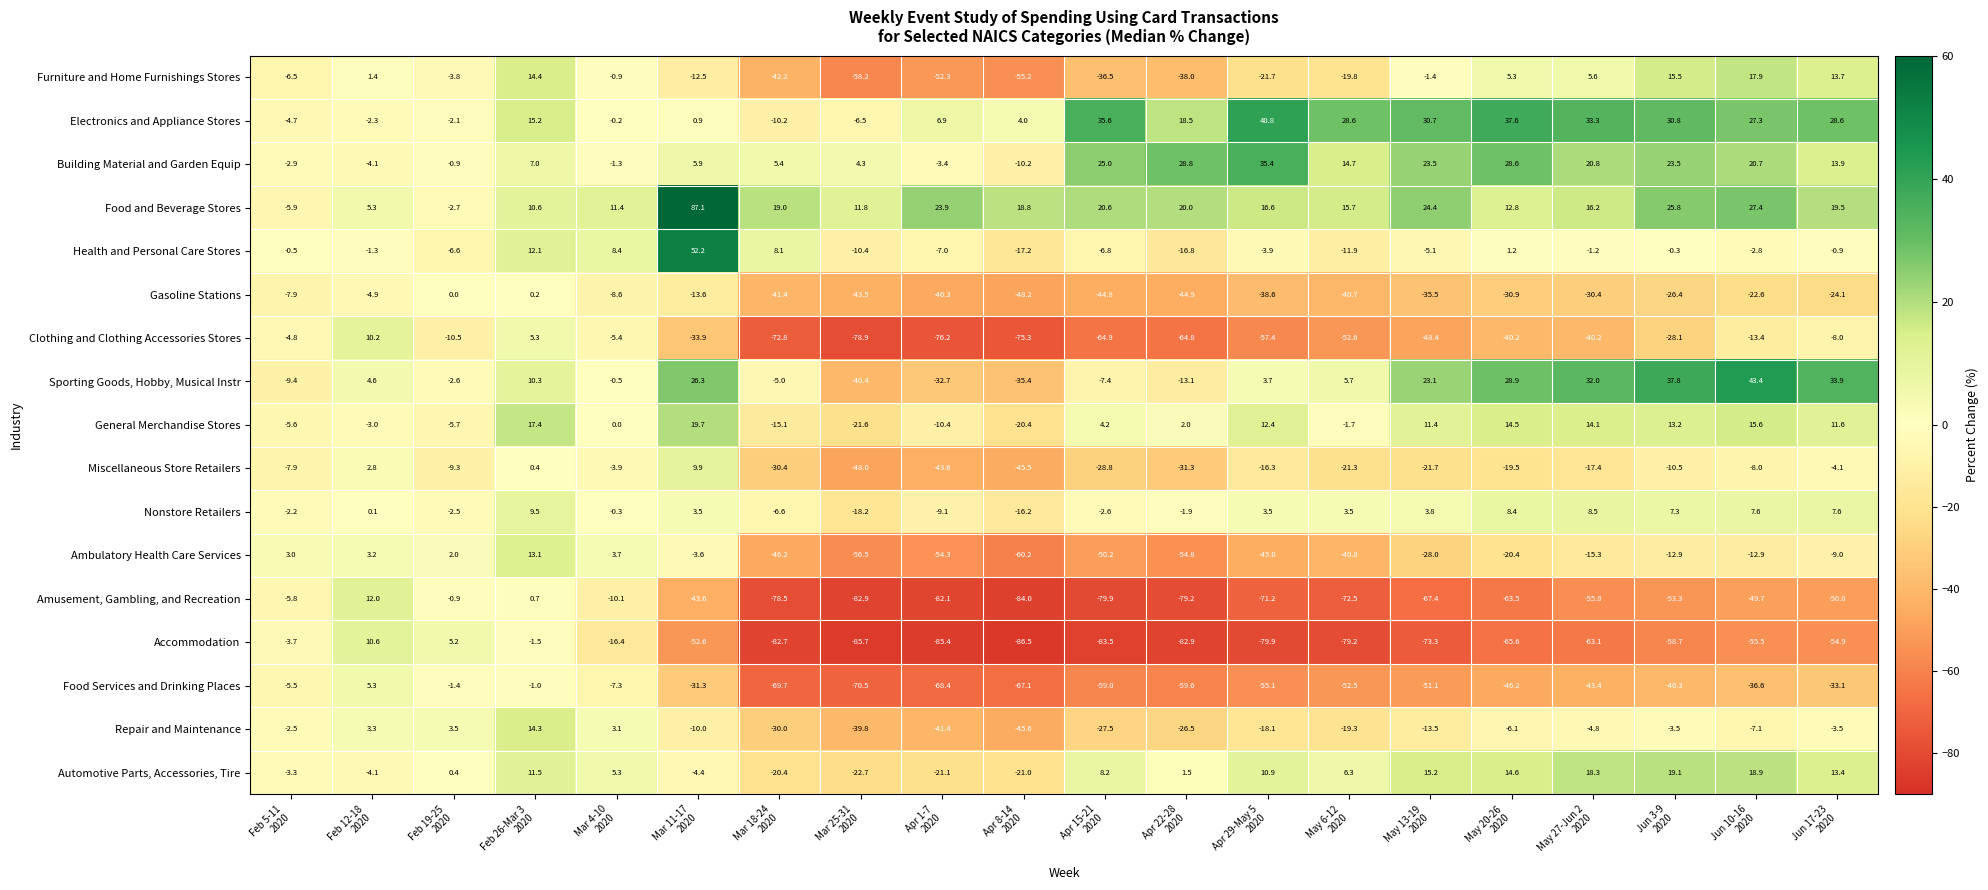

Which category has the lowest value across all series?

Apr 8-14
2020